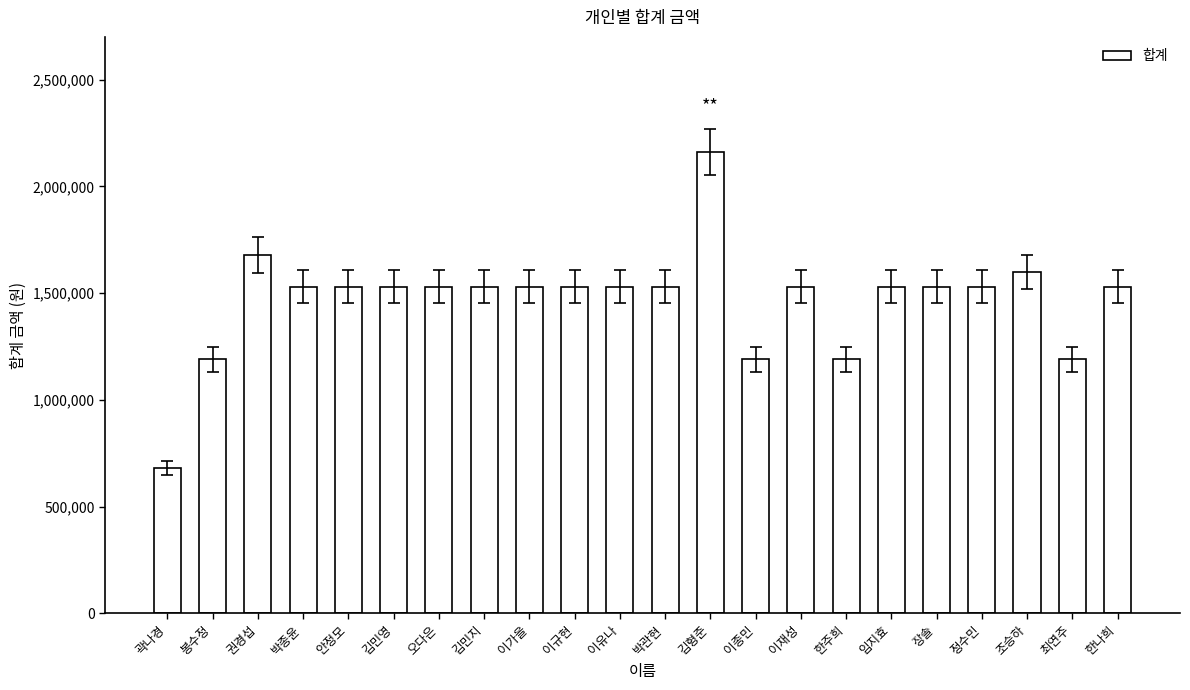

What is the greatest value displayed?

2160000